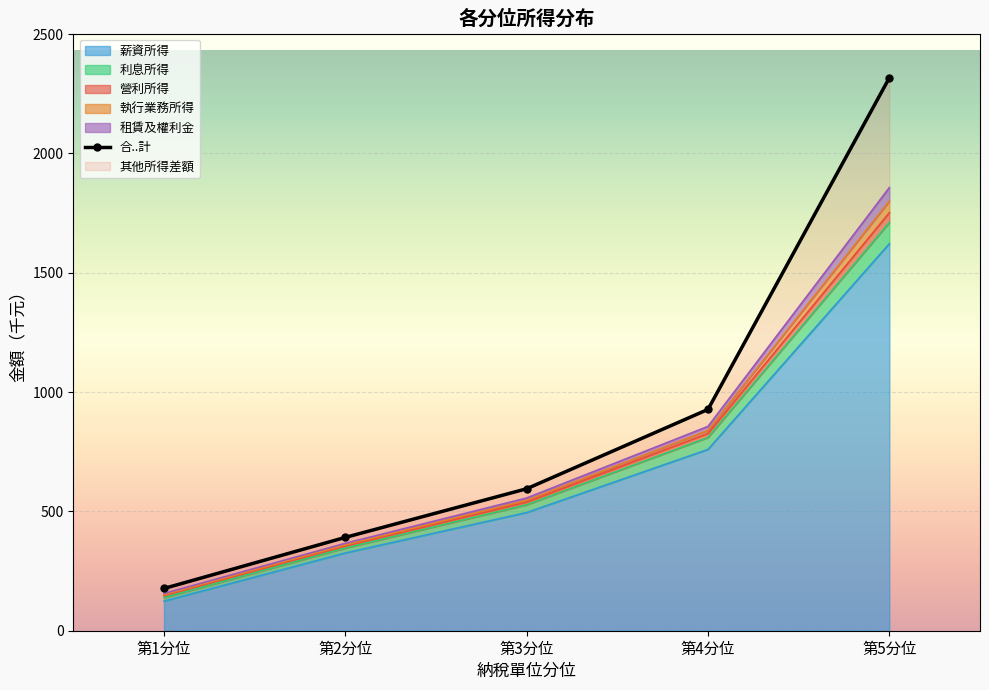

What is the approximate value at 第5分位?

2317.0